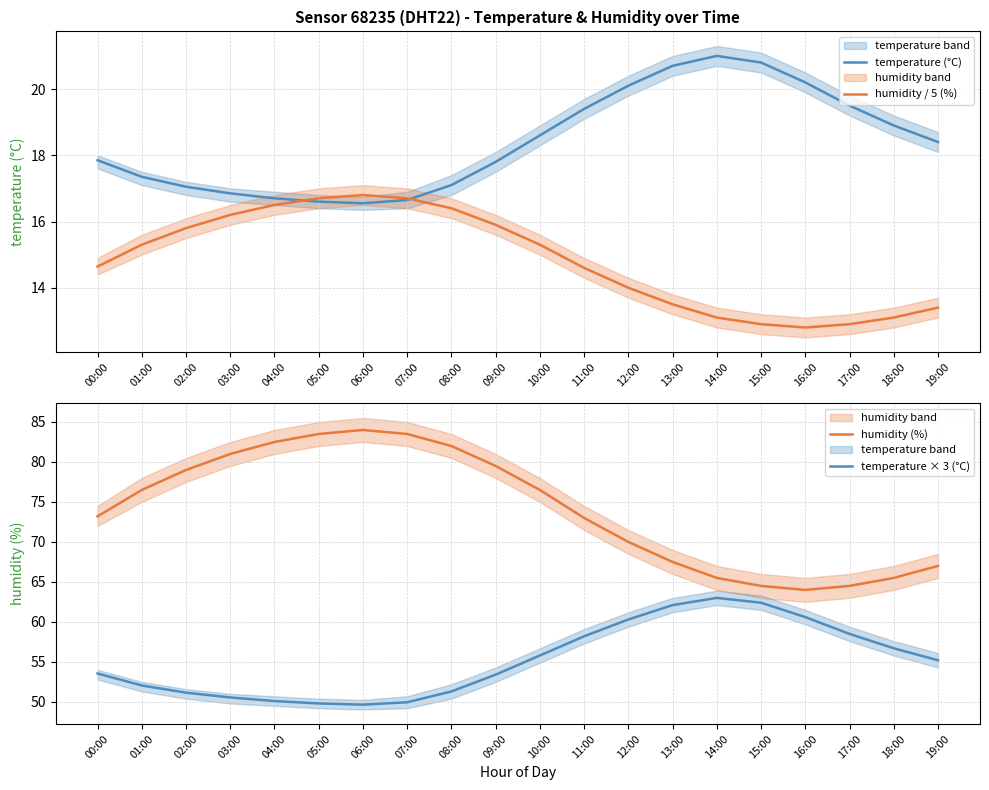

What is the difference between the temperature (°C) values at 03:00 and 06:00?

0.3